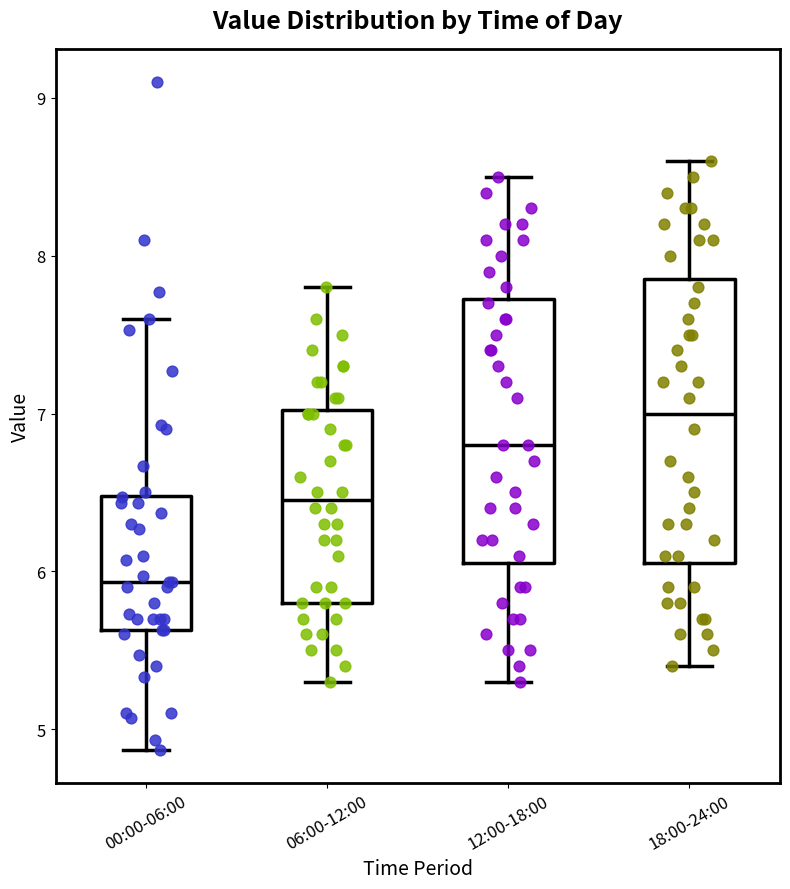

Reading left to right, read every box against the y-axis: the position of its median line, the range the box covers, and the ends of its whiskers. The values are not printed on the chart, so give them approximately, as read against the axis.

00:00-06:00: median 5.9, box 5.6 to 6.5, whiskers 4.9 to 7.6
06:00-12:00: median 6.5, box 5.8 to 7.0, whiskers 5.3 to 7.8
12:00-18:00: median 6.8, box 6.1 to 7.7, whiskers 5.3 to 8.5
18:00-24:00: median 7.0, box 6.1 to 7.9, whiskers 5.4 to 8.6